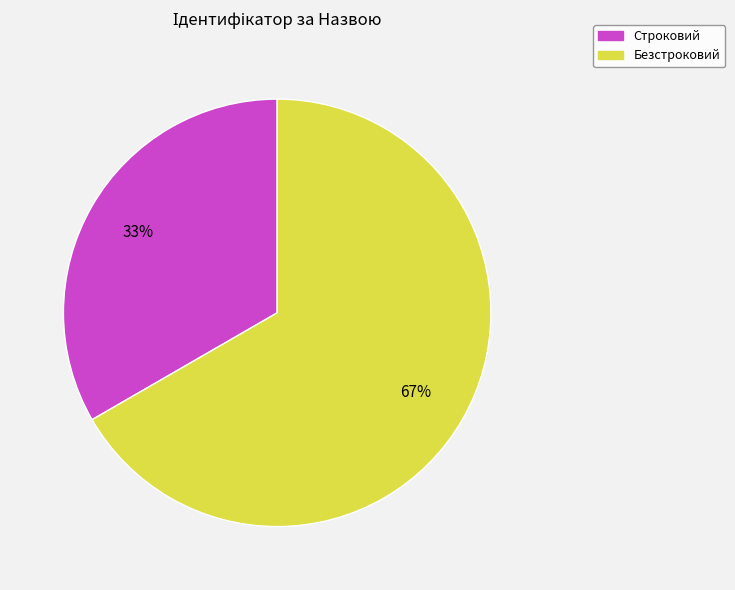

Do Безстроковий and Строковий together represent more than half of the pie?

Yes